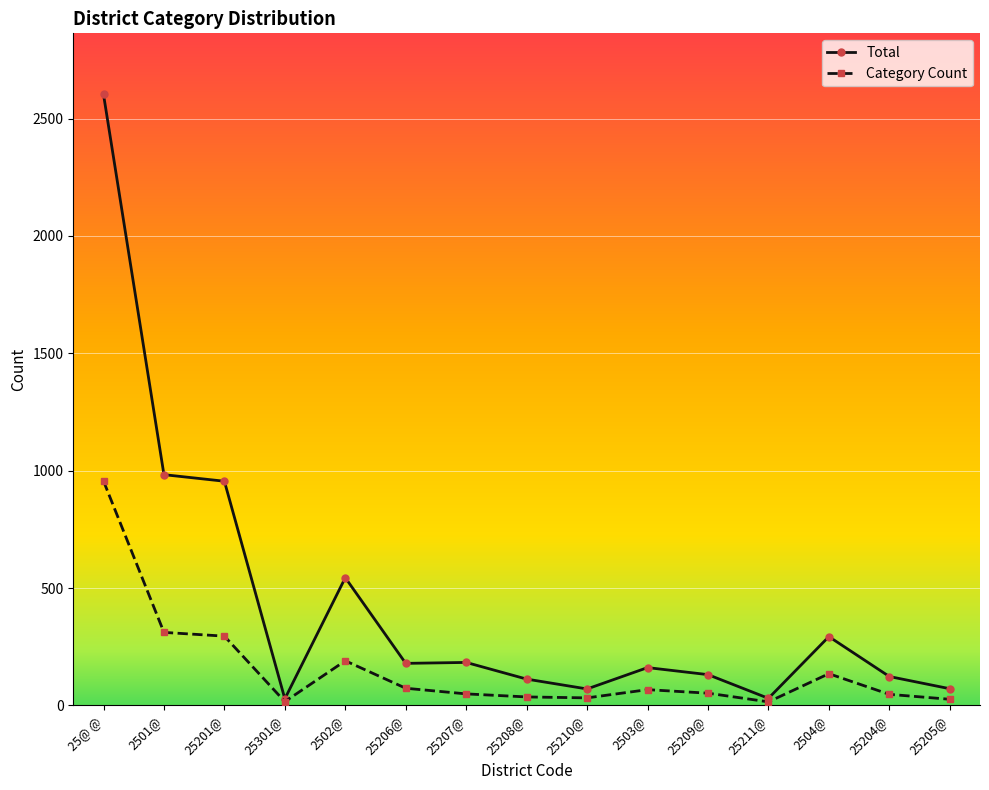

At which label does Category Count reach its peak?

25@ @